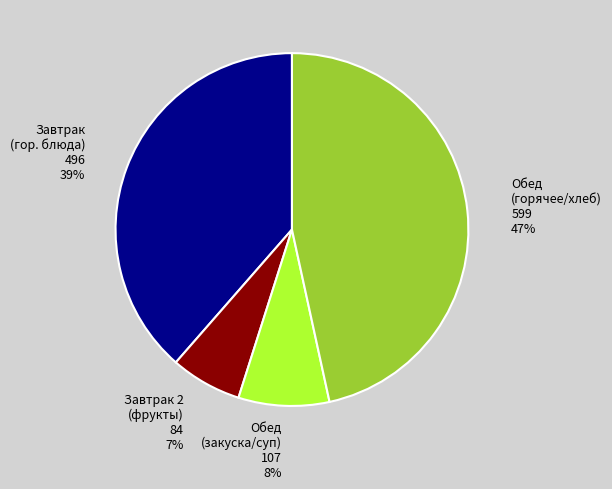

Which category has the biggest portion of the pie?

Обед (горячее/хлеб)